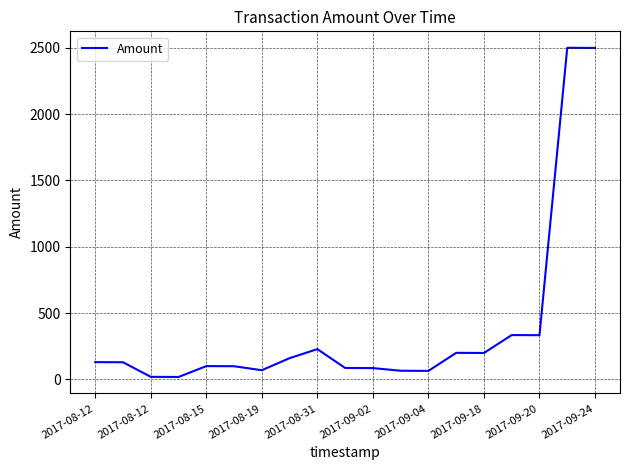

How many lines are shown in the chart?

1